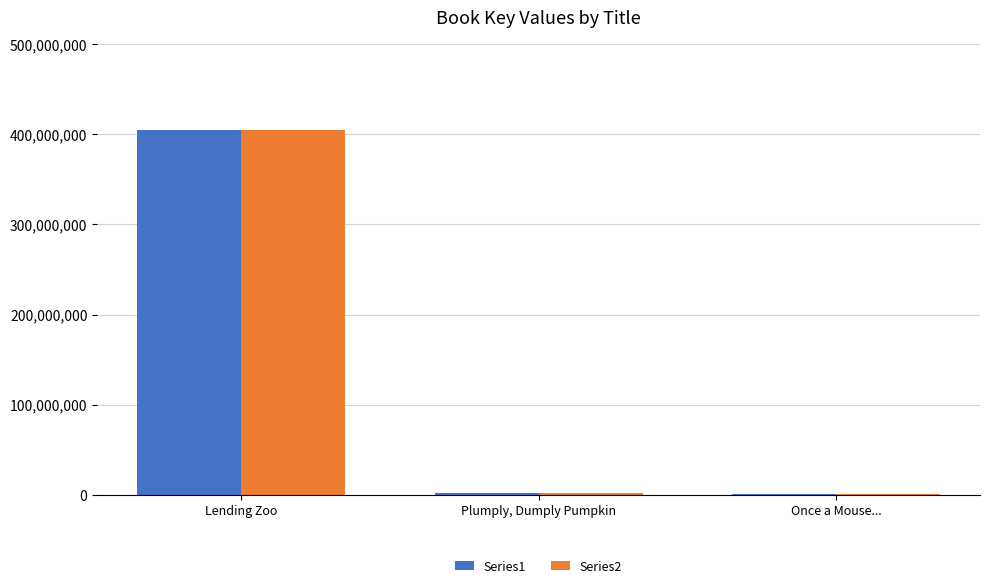

How many distinct data groups are displayed?

2